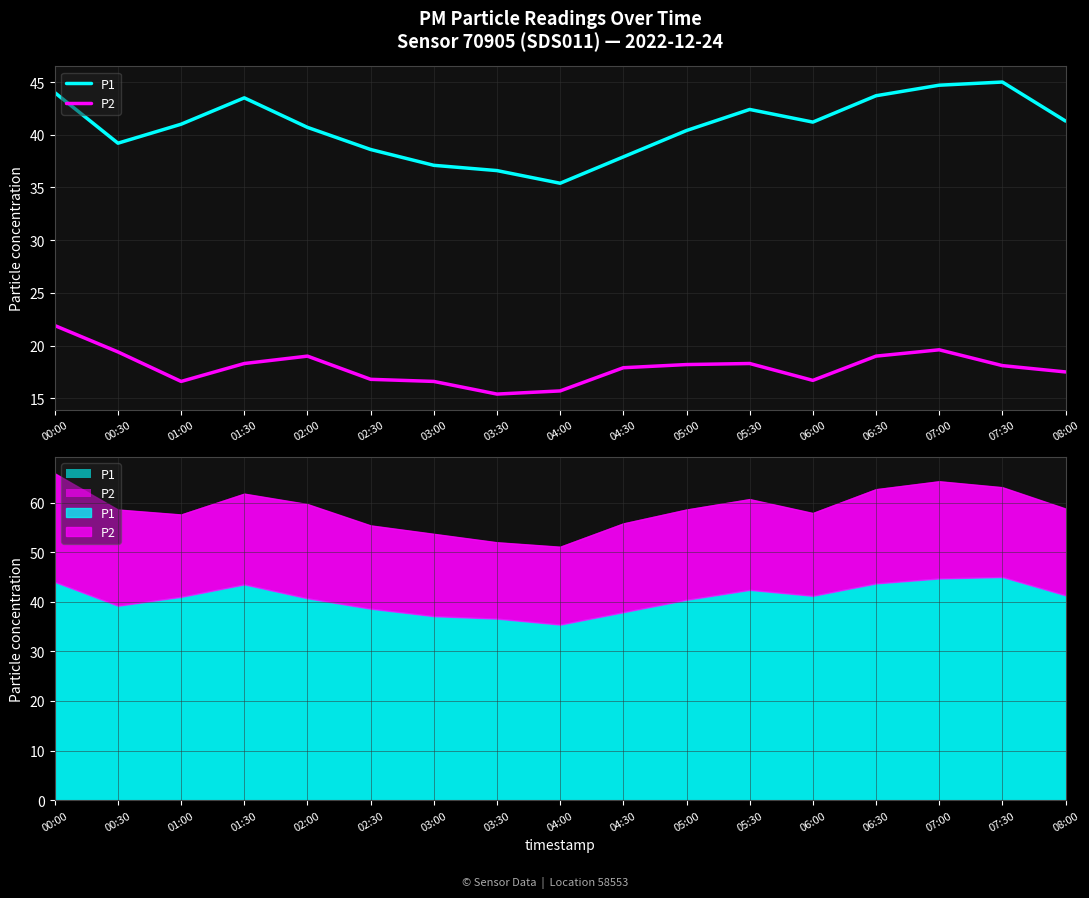

Where is the first local maximum for P2?

02:00